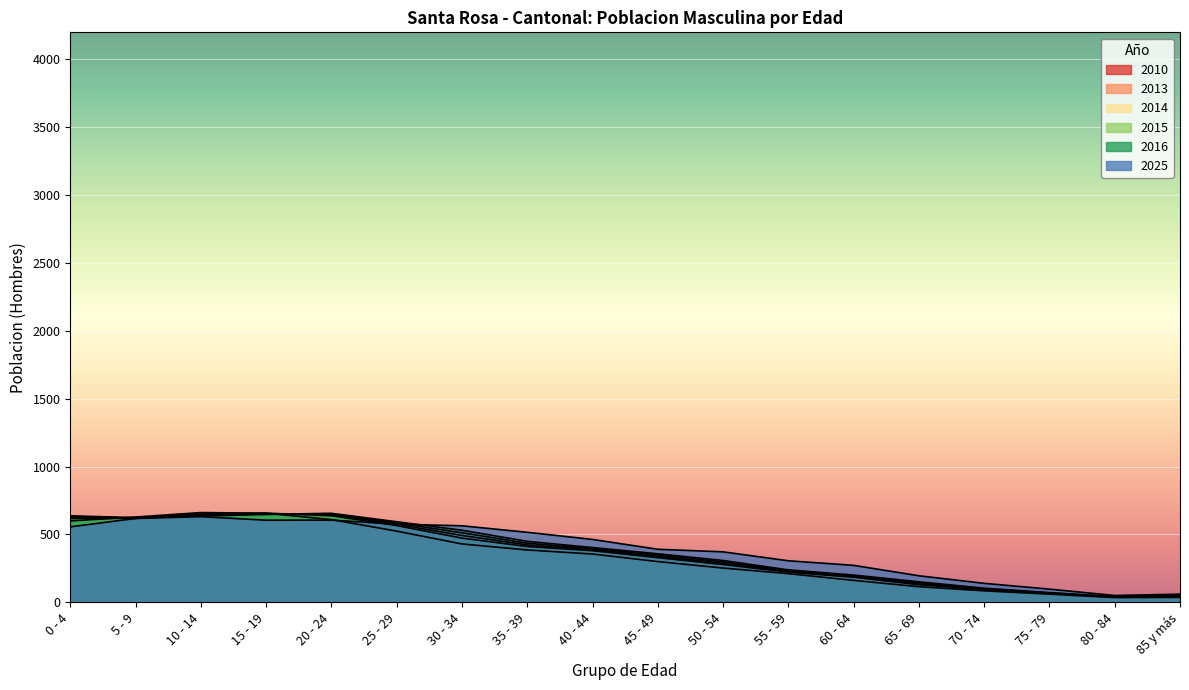

Reading left to right, list all the values displayed in this chart.

2010: 0 - 4=599.5	5 - 9=628.0	10 - 14=660.8	15 - 19=655.8	20 - 24=609.2	25 - 29=524.0	30 - 34=429.5	35 - 39=385.3	40 - 44=355.3	45 - 49=299.7	50 - 54=252.0	55 - 59=210.7	60 - 64=161.2	65 - 69=114.5	70 - 74=84.0	75 - 79=59.5	80 - 84=34.3	85 y más=35.8
2013: 0 - 4=617.5	5 - 9=618.7	10 - 14=650.5	15 - 19=655.7	20 - 24=637.5	25 - 29=564.8	30 - 34=472.7	35 - 39=410.7	40 - 44=379.7	45 - 49=328.3	50 - 54=277.5	55 - 59=221.7	60 - 64=184.2	65 - 69=128.8	70 - 74=93.0	75 - 79=65.0	80 - 84=38.2	85 y más=42.8
2014: 0 - 4=626.2	5 - 9=617.7	10 - 14=646.2	15 - 19=653.8	20 - 24=645.8	25 - 29=574.7	30 - 34=492.3	35 - 39=422.2	40 - 44=387.5	45 - 49=338.2	50 - 54=287.2	55 - 59=226.3	60 - 64=189.3	65 - 69=135.8	70 - 74=96.3	75 - 79=66.7	80 - 84=39.0	85 y más=45.2
2015: 0 - 4=633.0	5 - 9=619.3	10 - 14=641.0	15 - 19=650.8	20 - 24=652.0	25 - 29=583.3	30 - 34=512.2	35 - 39=434.7	40 - 44=395.5	45 - 49=347.8	50 - 54=297.3	55 - 59=232.2	60 - 64=194.7	65 - 69=143.3	70 - 74=99.8	75 - 79=68.5	80 - 84=40.2	85 y más=47.5
2016: 0 - 4=636.7	5 - 9=623.5	10 - 14=634.8	15 - 19=647.2	20 - 24=655.3	25 - 29=593.2	30 - 34=530.7	35 - 39=448.7	40 - 44=403.0	45 - 49=357.0	50 - 54=307.7	55 - 59=238.5	60 - 64=200.2	65 - 69=150.7	70 - 74=103.3	75 - 79=71.0	80 - 84=41.0	85 y más=49.7
2025: 0 - 4=555.5	5 - 9=617.5	10 - 14=630.8	15 - 19=604.5	20 - 24=605.3	25 - 29=575.3	30 - 34=563.3	35 - 39=515.5	40 - 44=462.8	45 - 49=390.3	50 - 54=371.3	55 - 59=305.5	60 - 64=271.8	65 - 69=195.0	70 - 74=139.2	75 - 79=96.5	80 - 84=49.7	85 y más=59.5